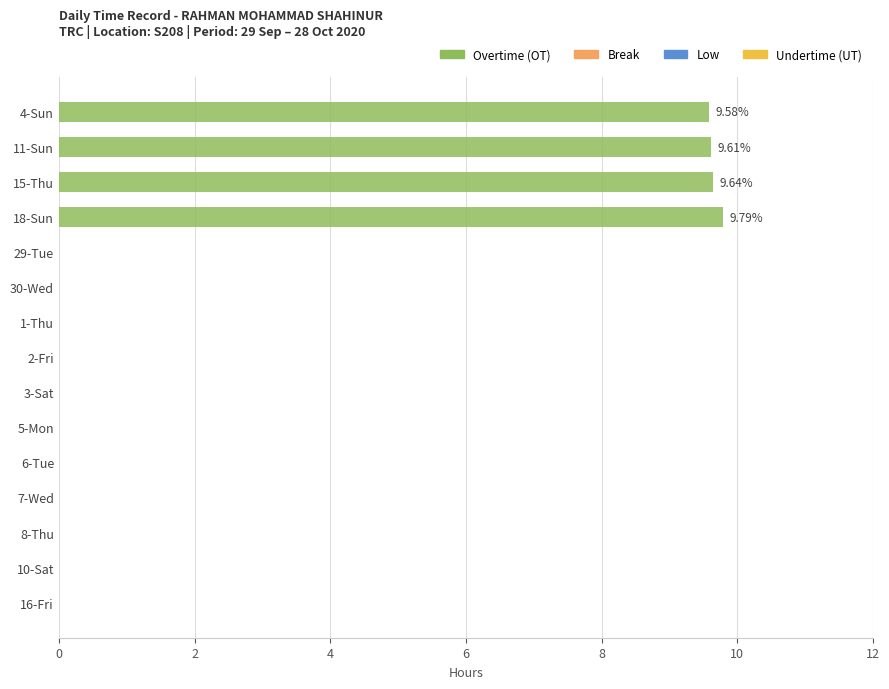

What is the greatest value displayed?

9.8